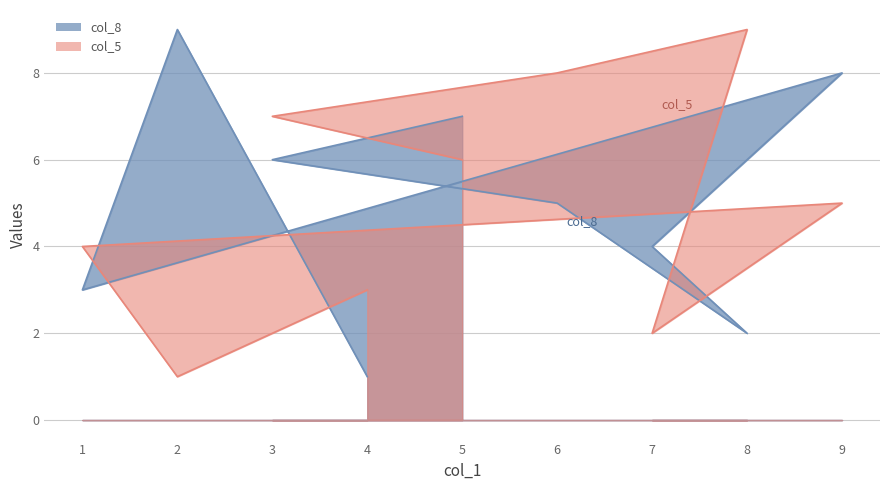

True or false: col_5 has more than 0 interior local peaks.

True